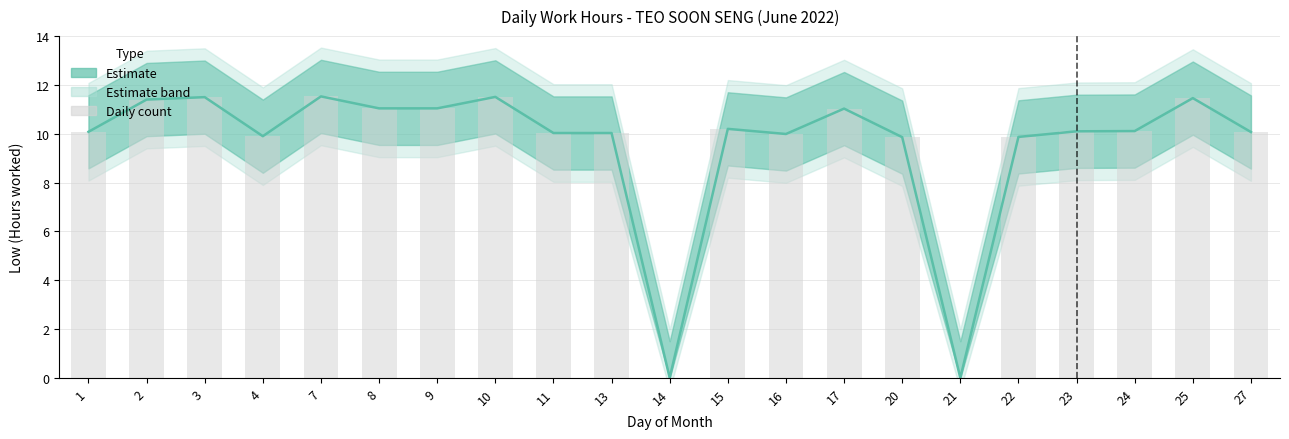

At which category does the chart reach its peak across all series?

7